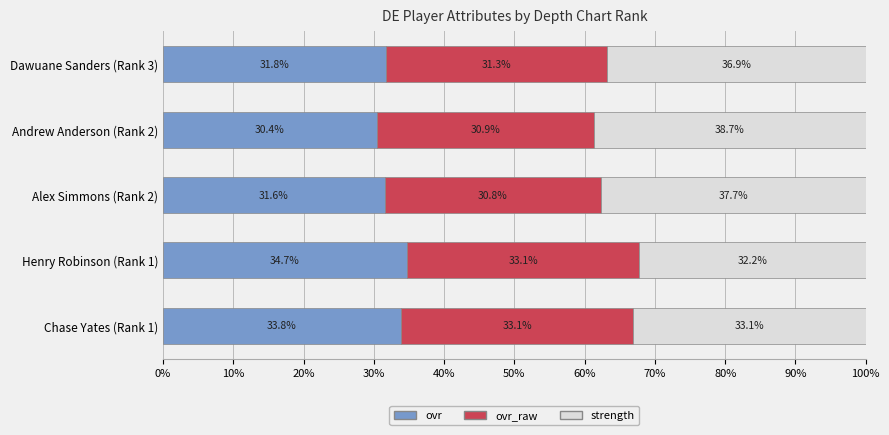

At which label does ovr reach its peak?

Henry Robinson (Rank 1)